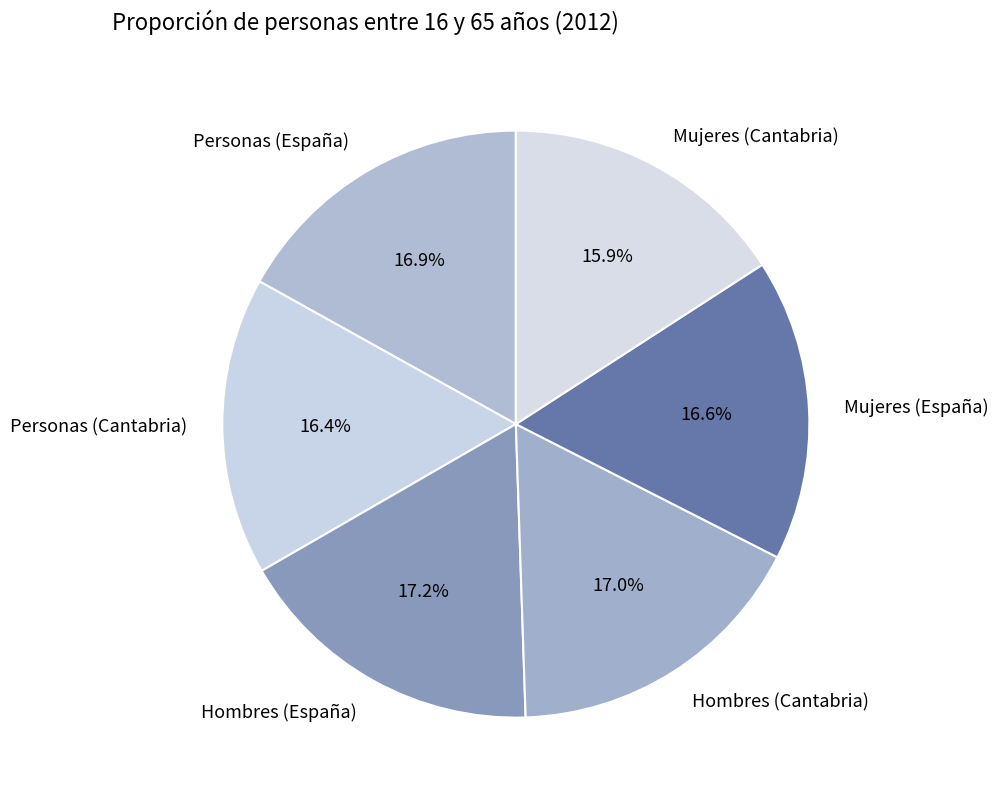

Does Hombres (Cantabria) account for over 50% of the chart?

No